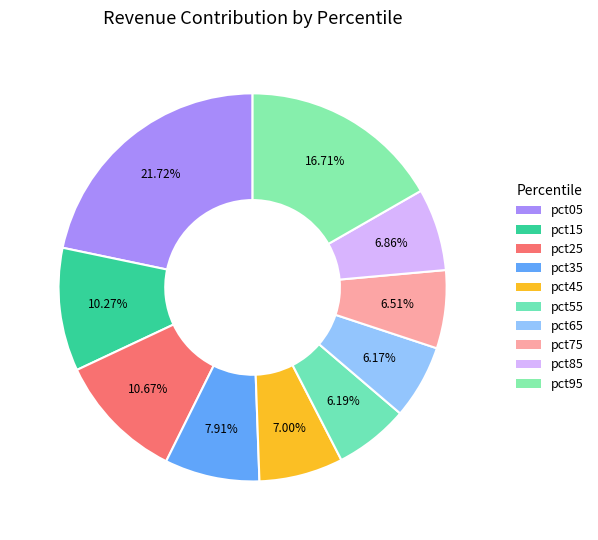

Is it true that pct25 is 1% of the pie?

False